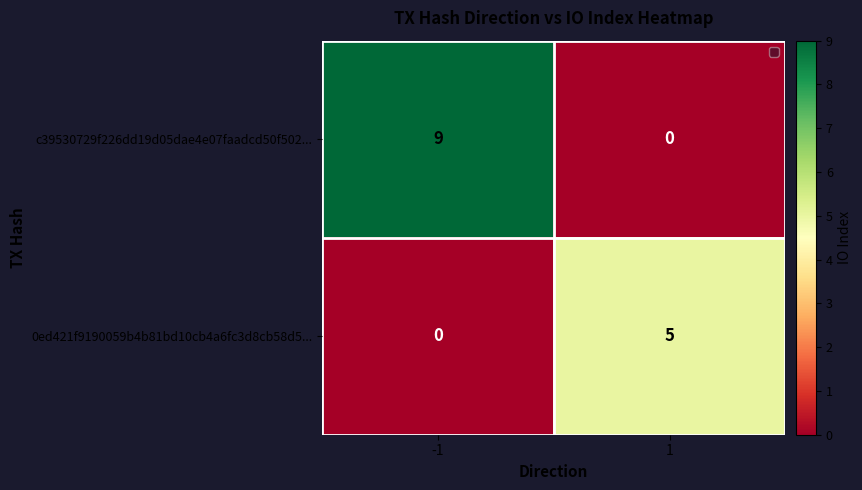

Is the value of 0ed421f9190059b4b81bd10cb4a6fc3d8cb58d5... at 1 greater than the value of c39530729f226dd19d05dae4e07faadcd50f502... at -1?

No